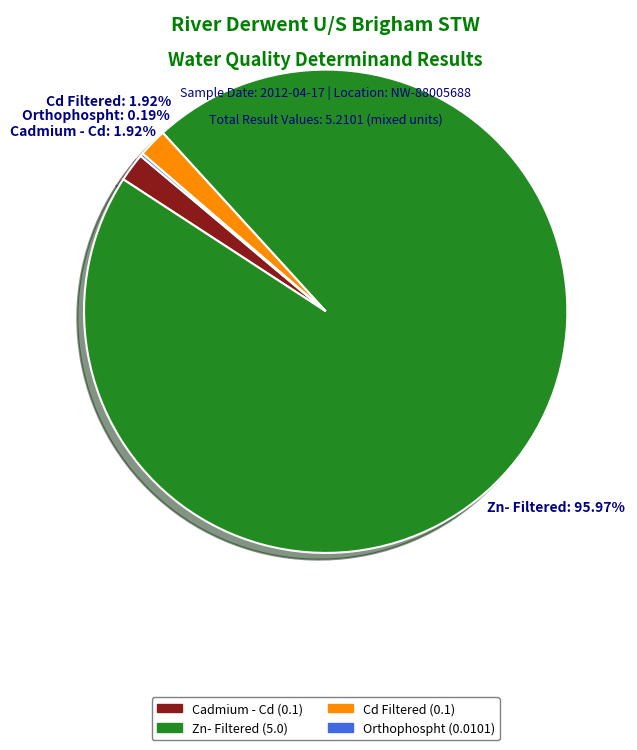

Is there a majority slice in this chart?

Yes